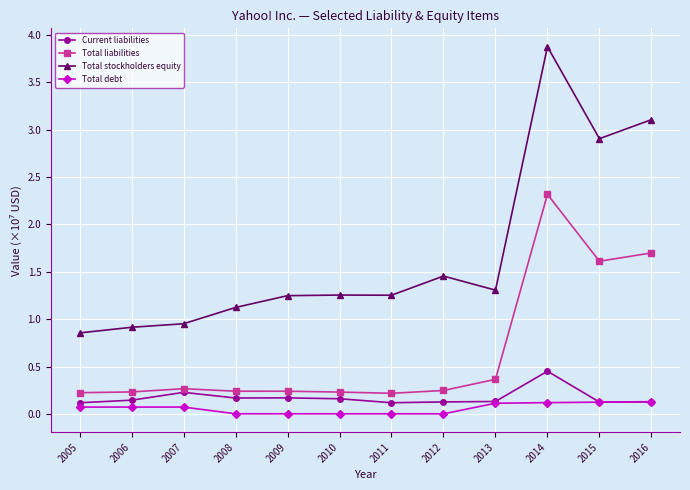

List the series in order of their peak value, lowest first.

Total debt, Current liabilities, Total liabilities, Total stockholders equity